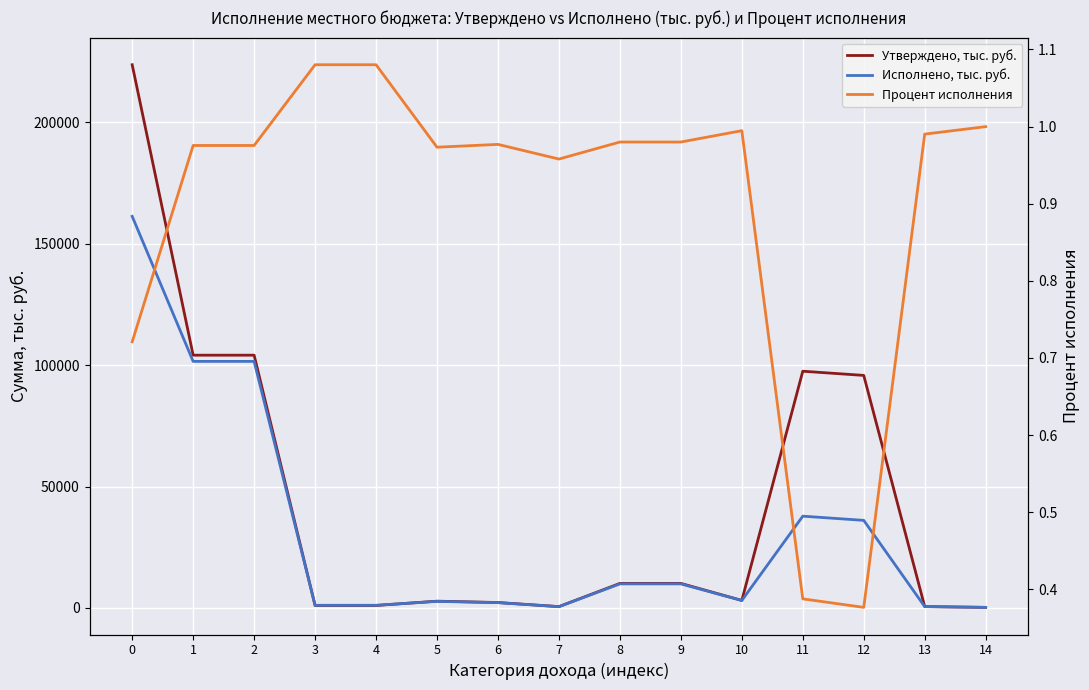

List the series in order of their overall mean, highest first.

Утверждено, тыс. руб., Исполнено, тыс. руб., Процент исполнения